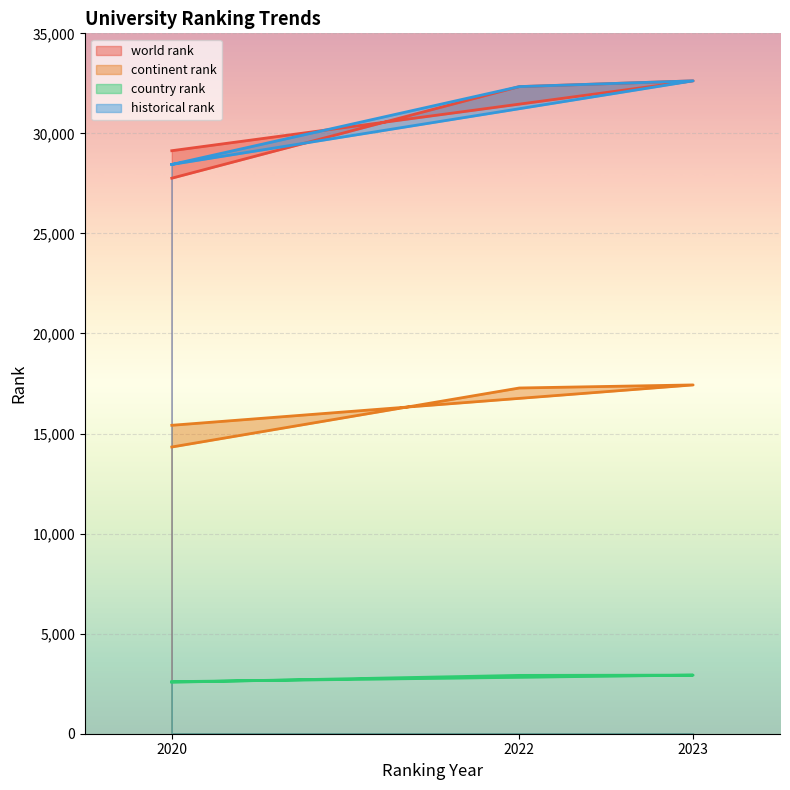

What is the difference between the second highest and second lowest values in the historical rank series?

3890